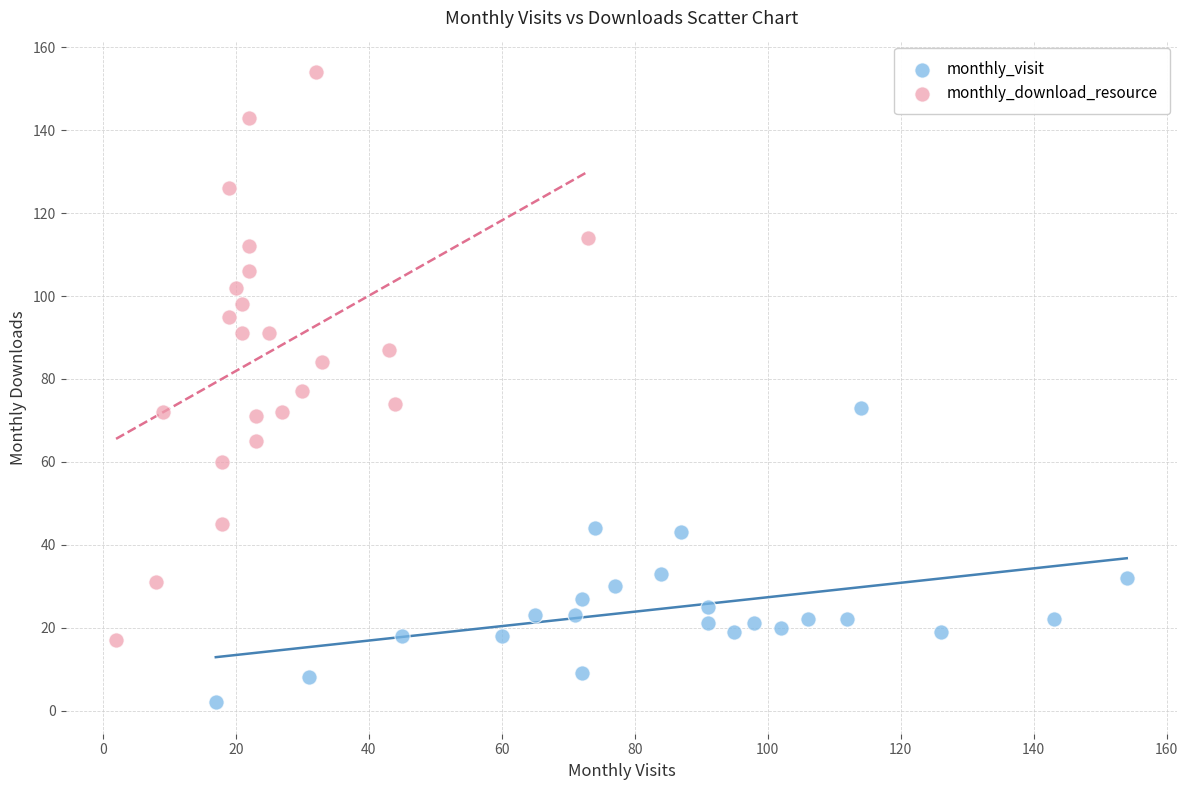

Which series has the largest Y range (max minus min)?

monthly_download_resource